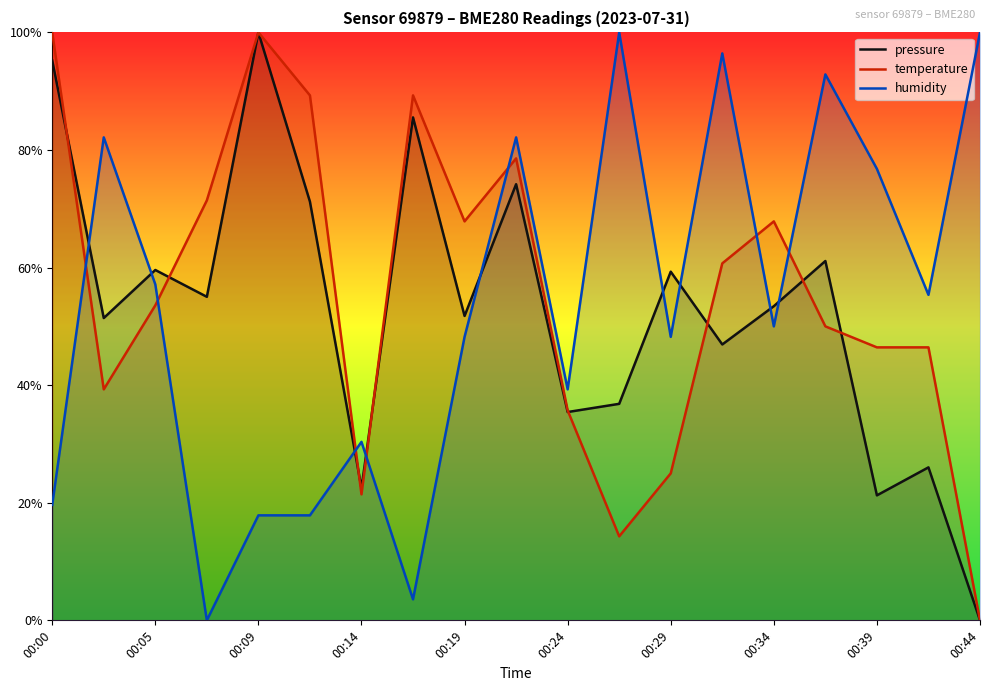

Read the temperature value at 17.

0.5